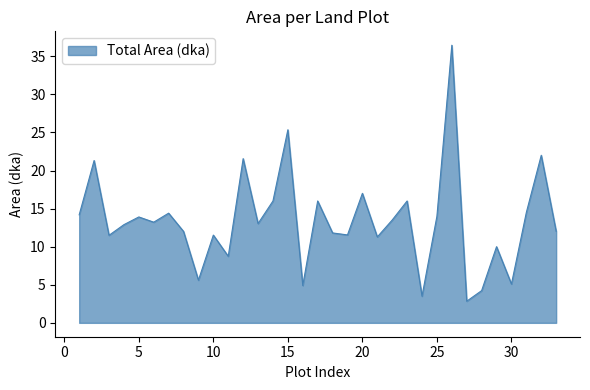

What is the maximum value shown in the chart?

36.5